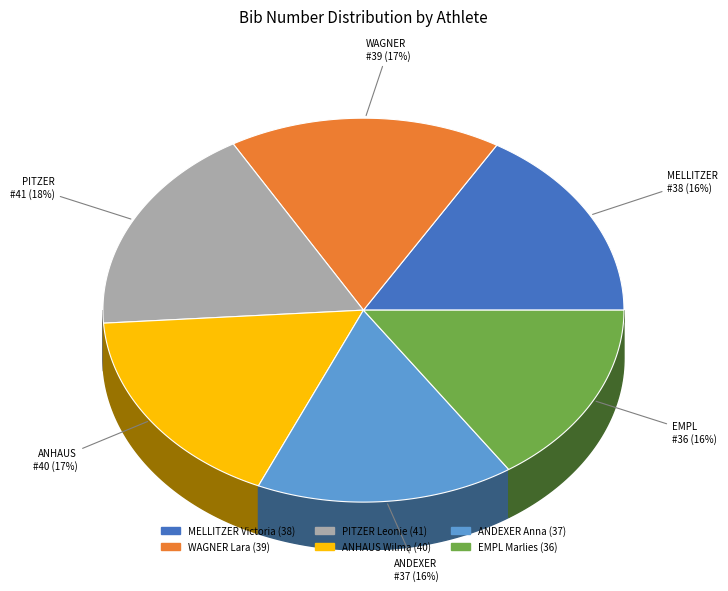

What is the change in value from PITZER Leonie to EMPL Marlies?

-5